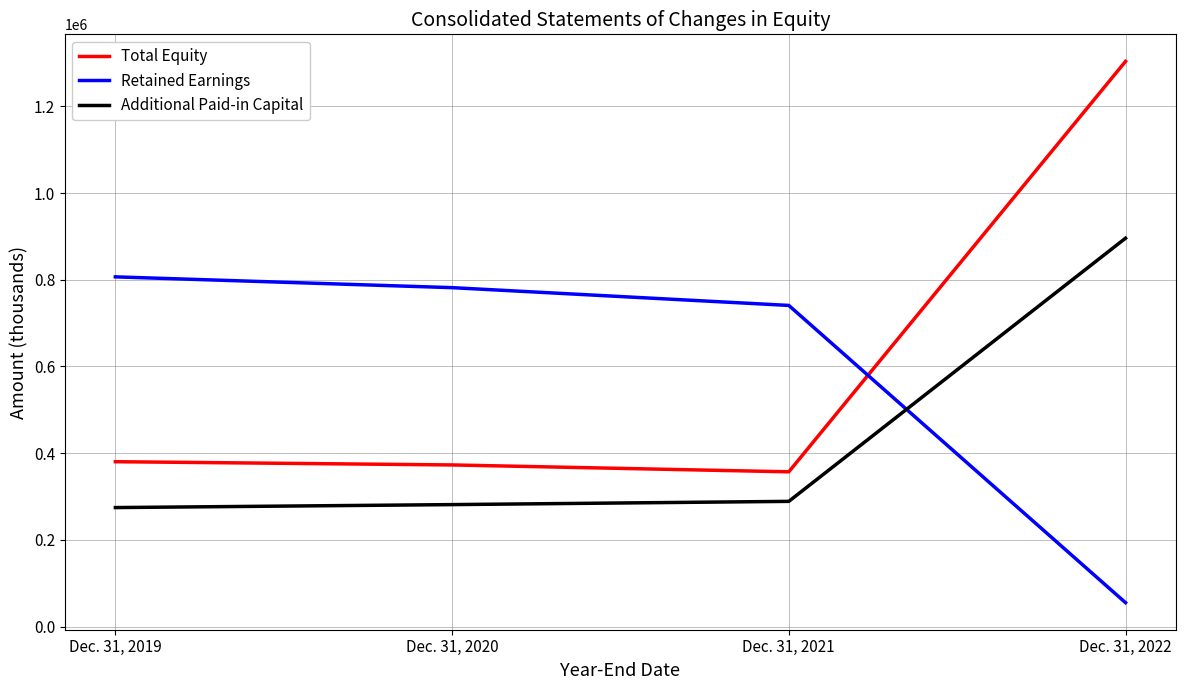

Reading right to left, list all the values displayed in this chart.

Total Equity: 1303613	357102	372944	380426
Retained Earnings: 55338	740820	781813	806702
Additional Paid-in Capital: 895834	288946	281466	274632